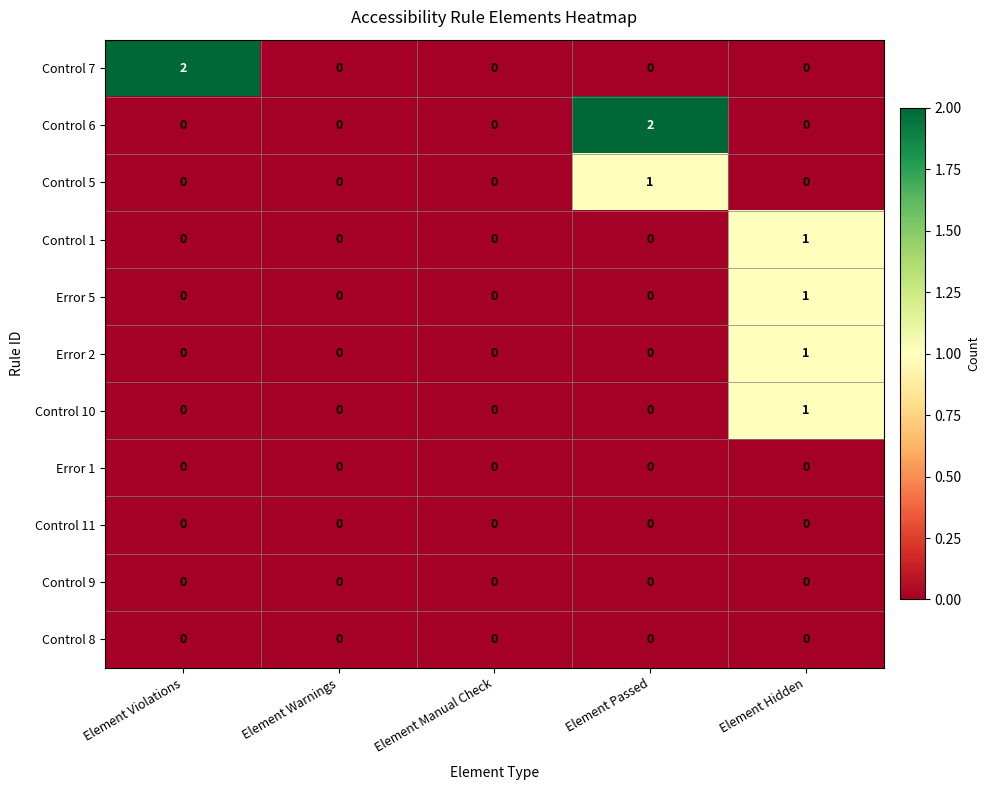

How many Control 7 values are between 0 and 1?

4